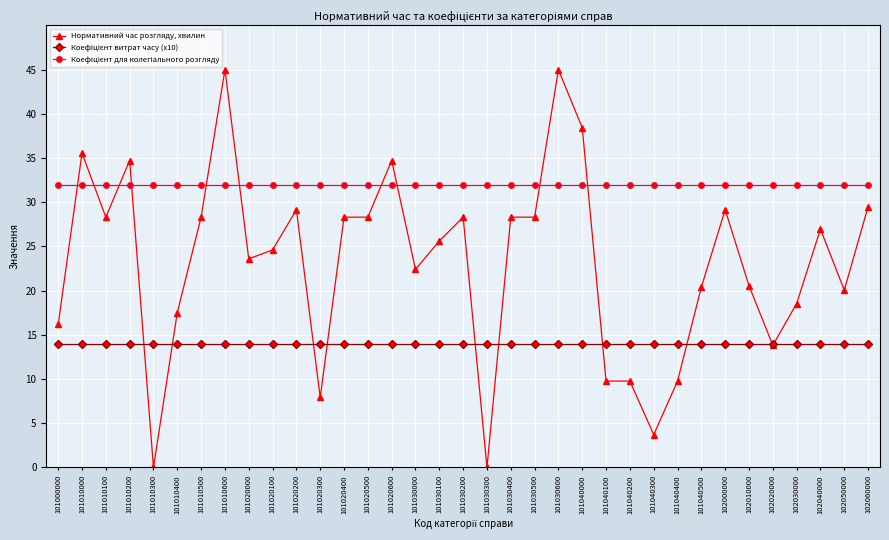

True or false: Нормативний час розгляду, хвилин has more than 0 interior local peaks.

True